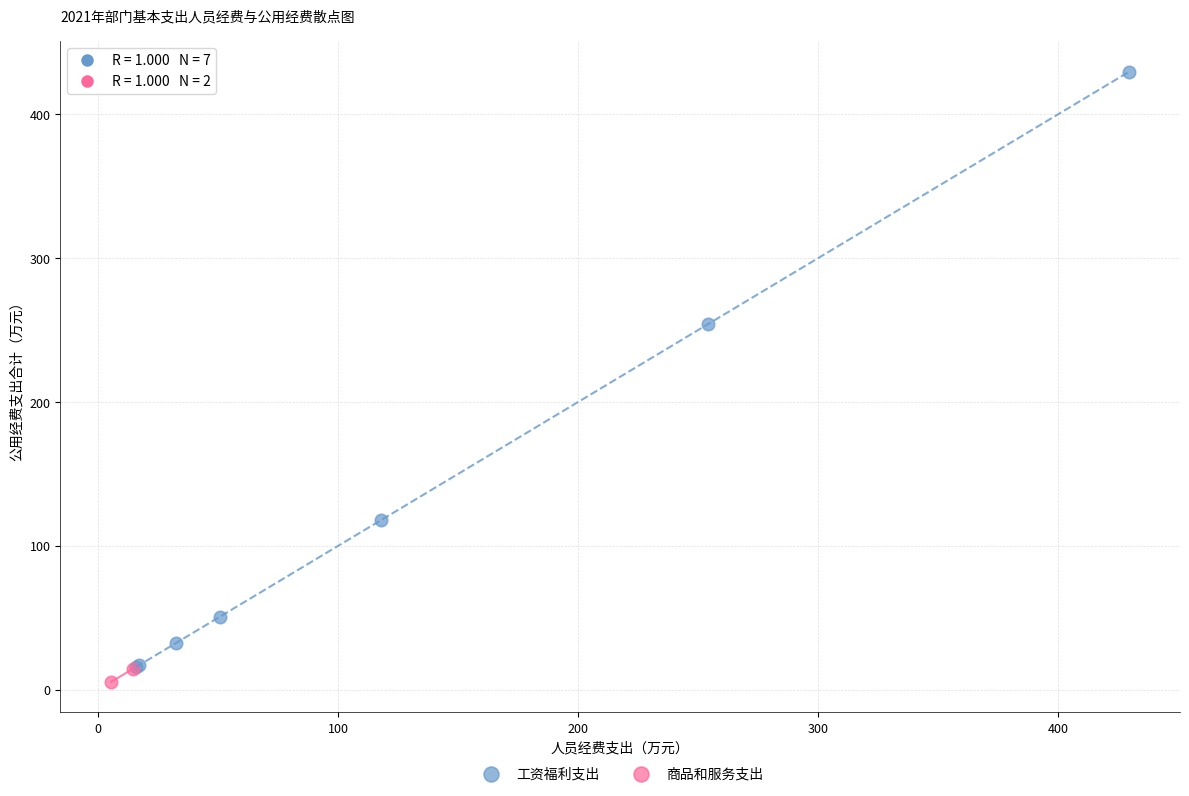

What are all the series names shown in the legend?

工资福利支出, 商品和服务支出